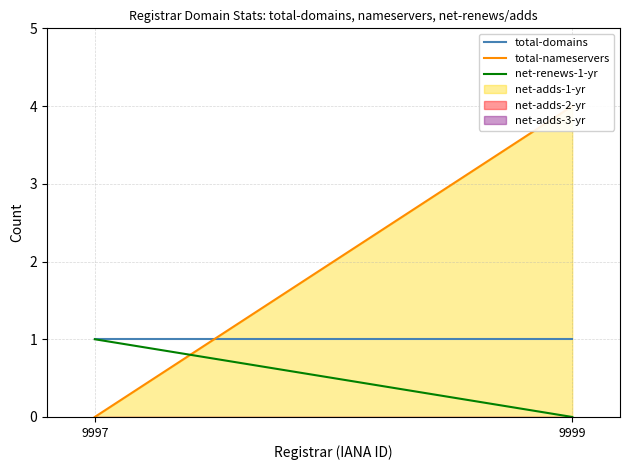

Where is total-domains nearest to the value 1?

9997